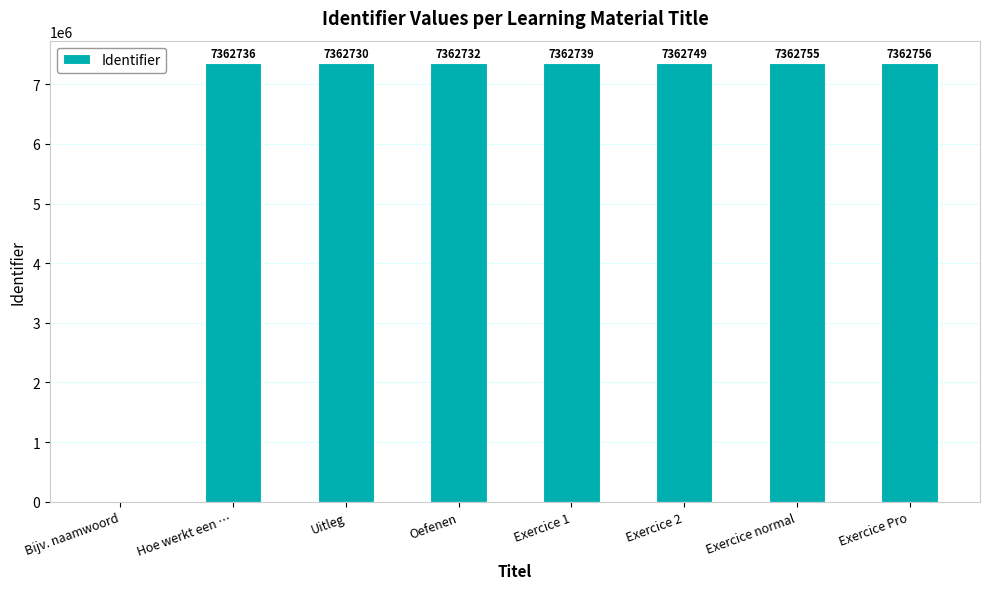

Reading left to right, extract all data points from this chart.

Bijv. naamwoord=0	Hoe werkt een …=7362736	Uitleg=7362730	Oefenen=7362732	Exercice 1=7362739	Exercice 2=7362749	Exercice normal=7362755	Exercice Pro=7362756